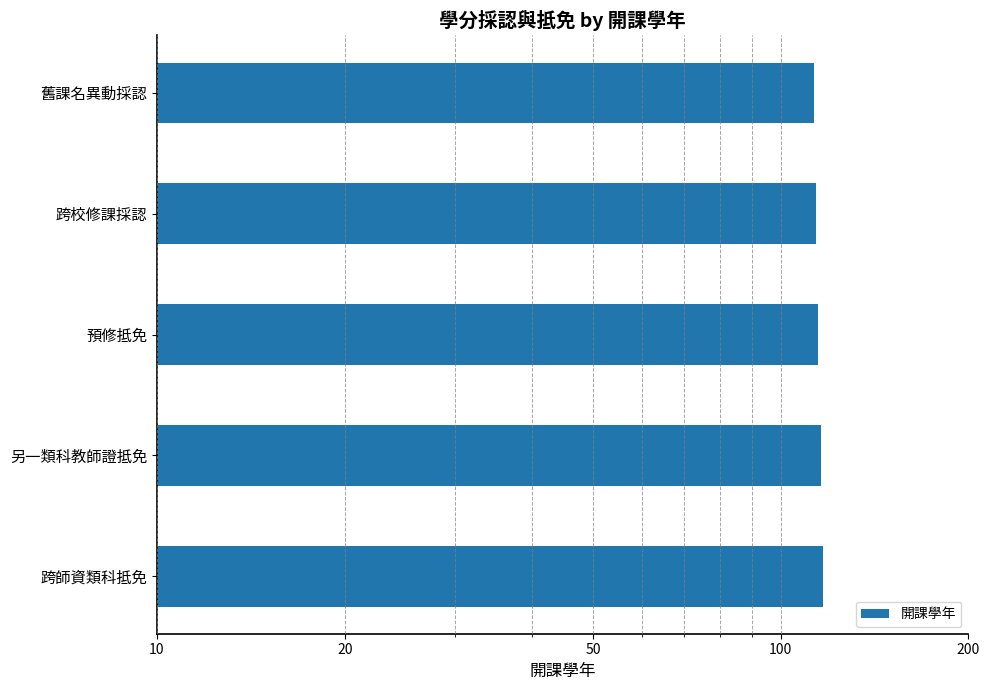

Is it true that the value at 跨師資類科抵免 is 117?

True